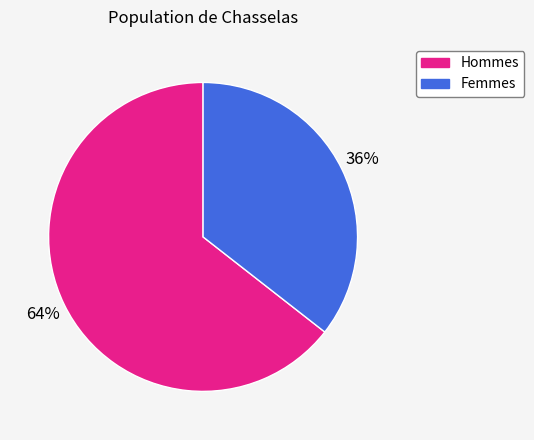

Is there a majority slice in this chart?

Yes